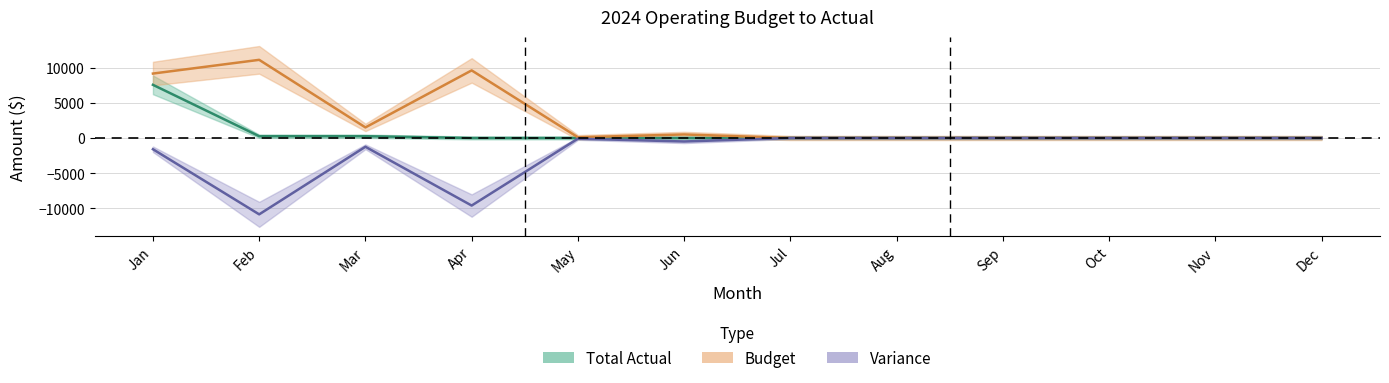

True or false: Variance and Budget intersect in this chart.

False